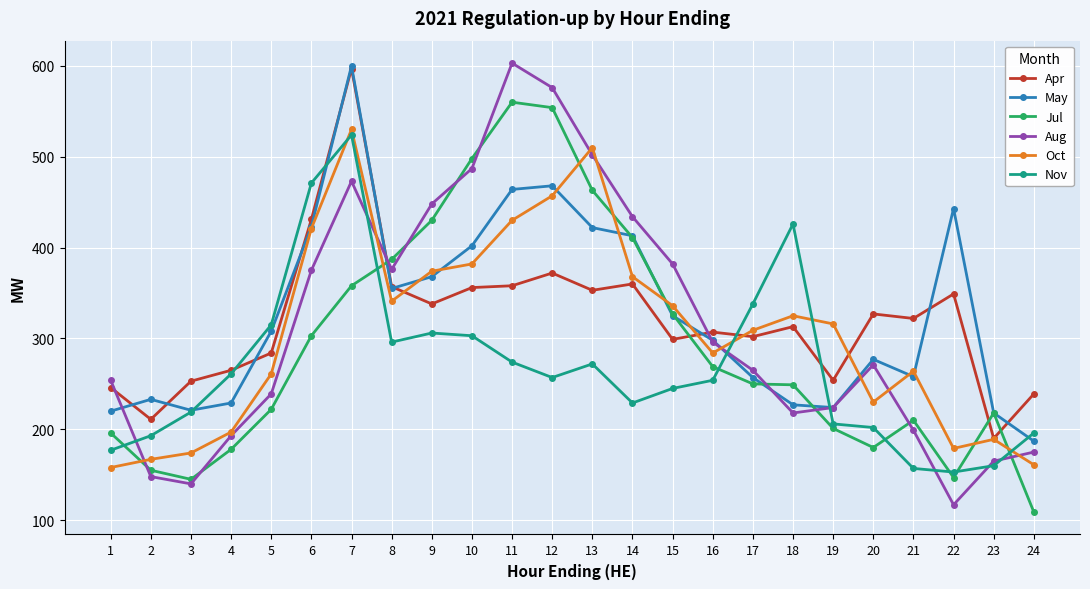

What is the difference between the highest and lowest values at 12?

319